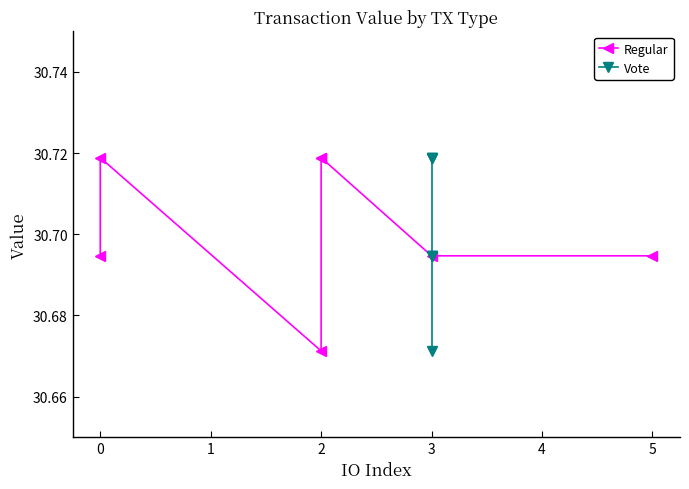

In Regular, how many points are lower than both neighbors (excluding endpoints)?

1